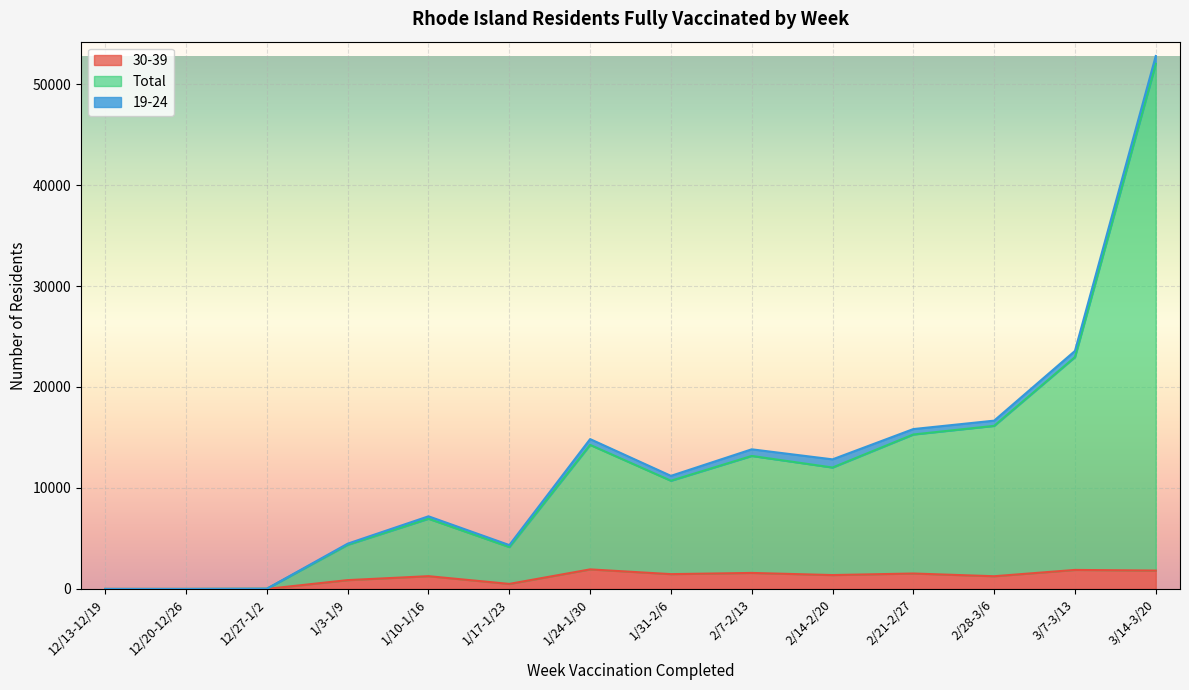

At how many categories does at least one series exceed 50299?

1